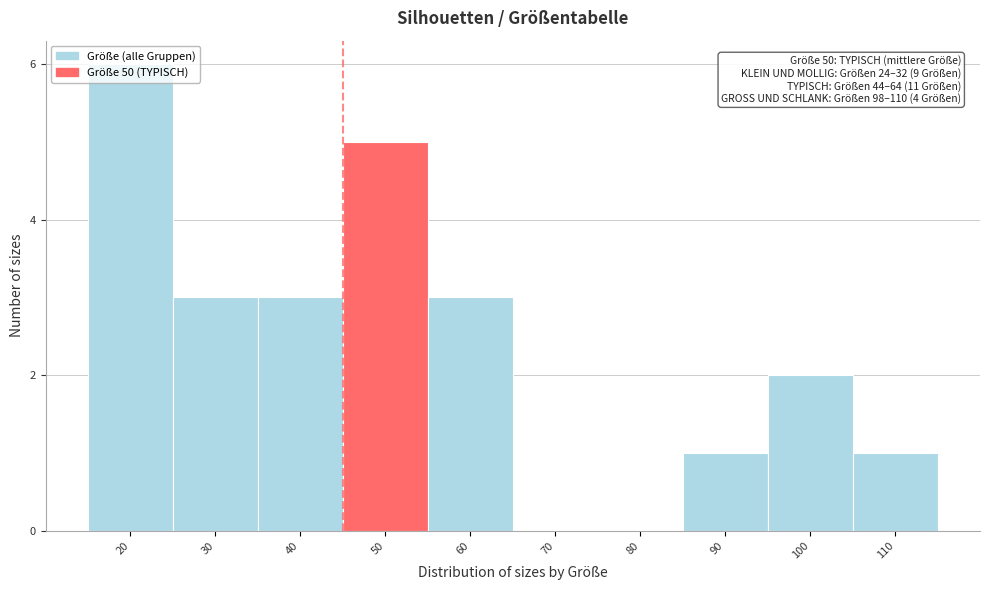

Between 110 and 80, which is larger?

110